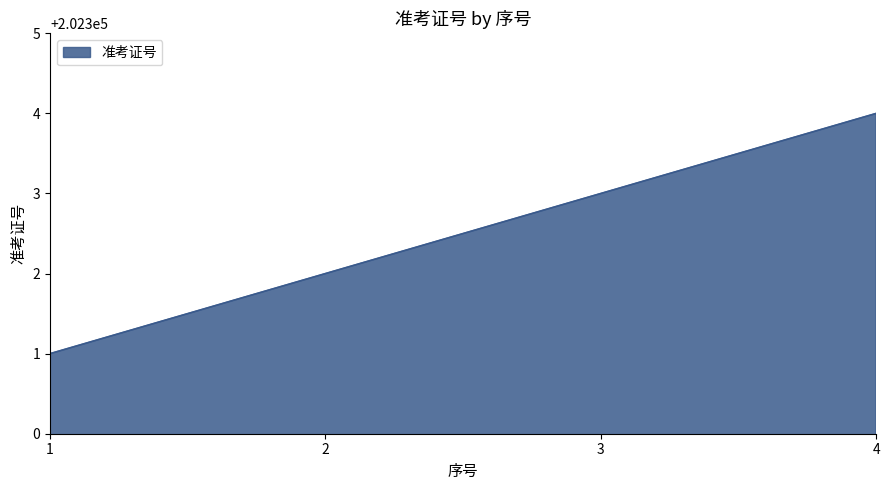

What is the difference between the second highest and second lowest values?

1